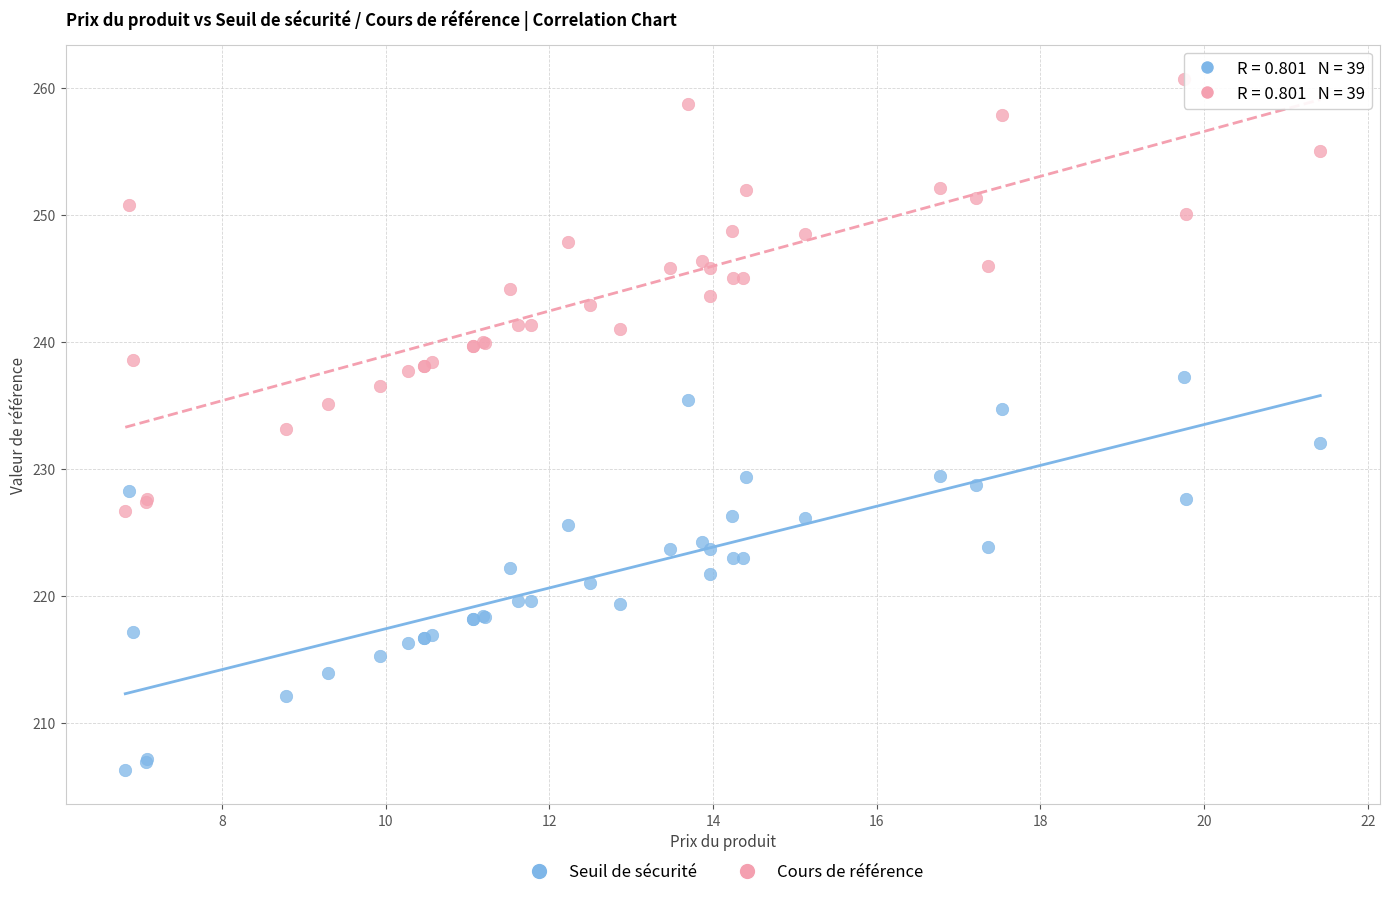

Which series has the largest Y range (max minus min)?

Cours de référence